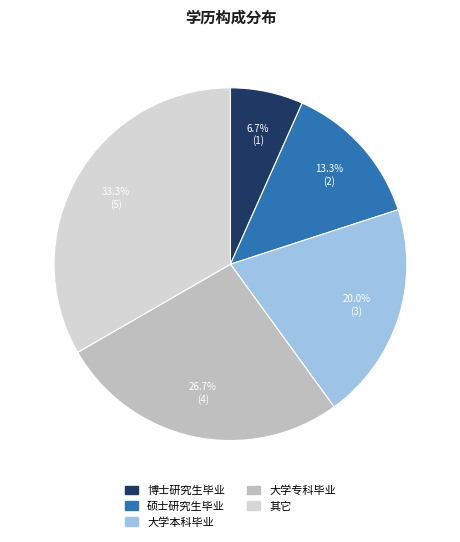

To the nearest percent, what percentage of the pie is 其它?

33%